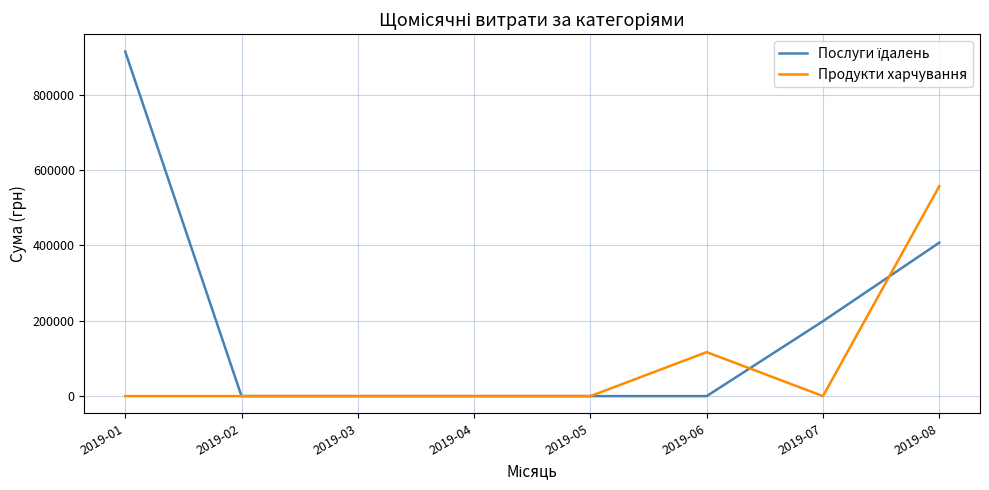

Does the chart have visible grid lines?

Yes